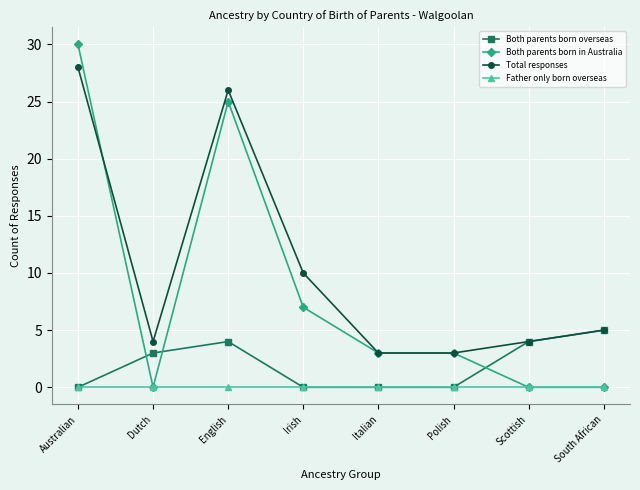

True or false: Both parents born in Australia has more than 2 interior local peaks.

False